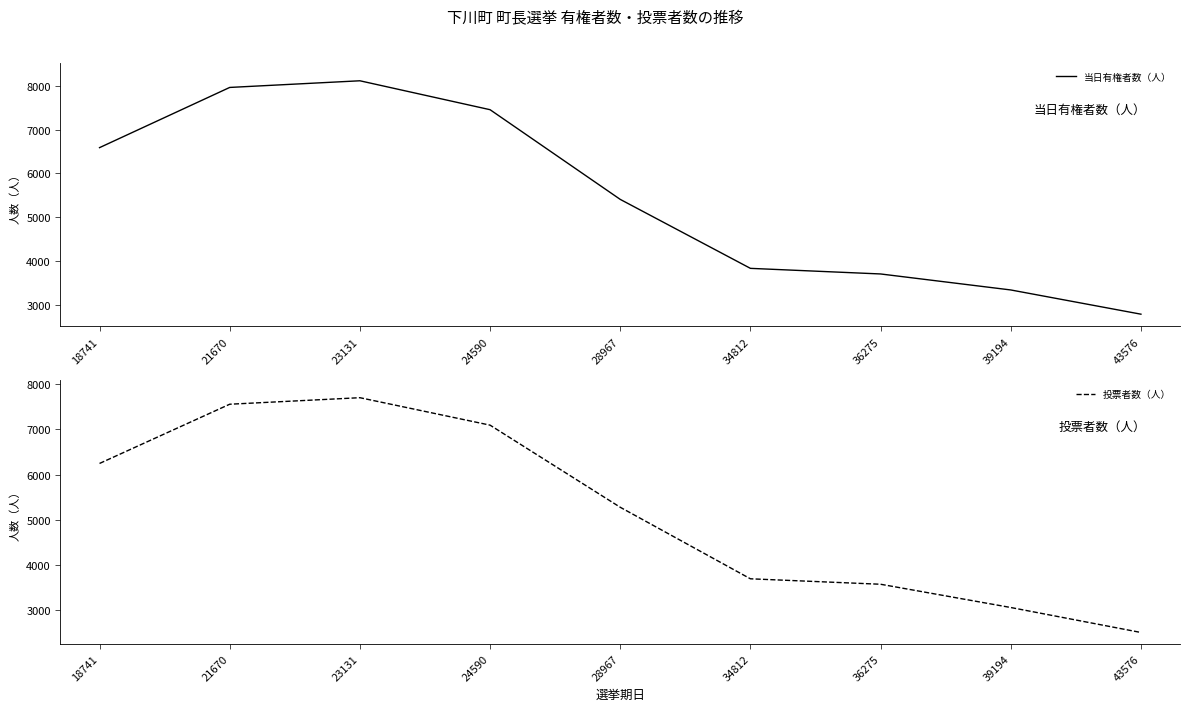

What is the value of the 当日有権者数（人） point at the 6th from the left?

3834